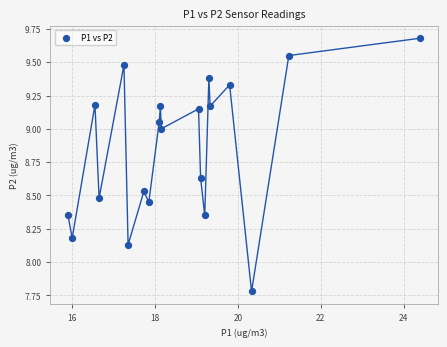

What is the range of Y values (max minus min)?

1.9